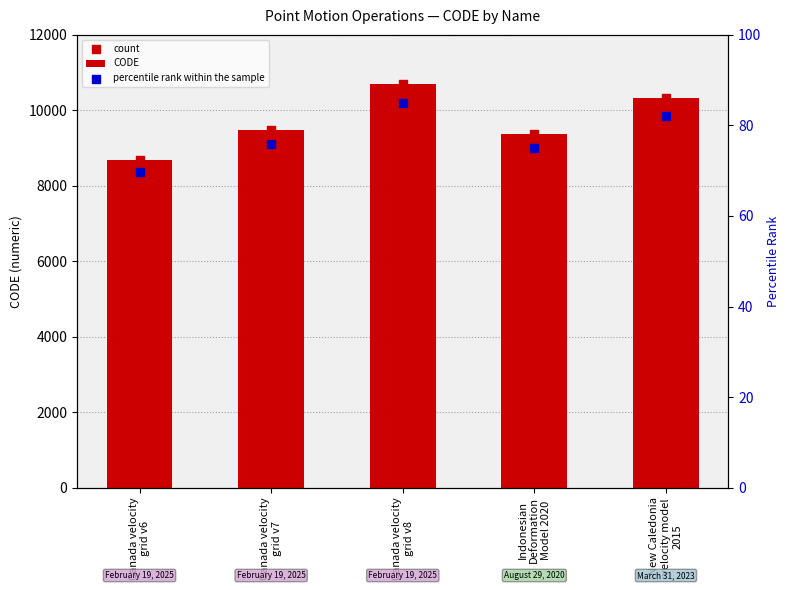

Is the value of count at New Caledonia
velocity model
2015 greater than the value of percentile rank within the sample at Indonesian
Deformation
Model 2020?

Yes